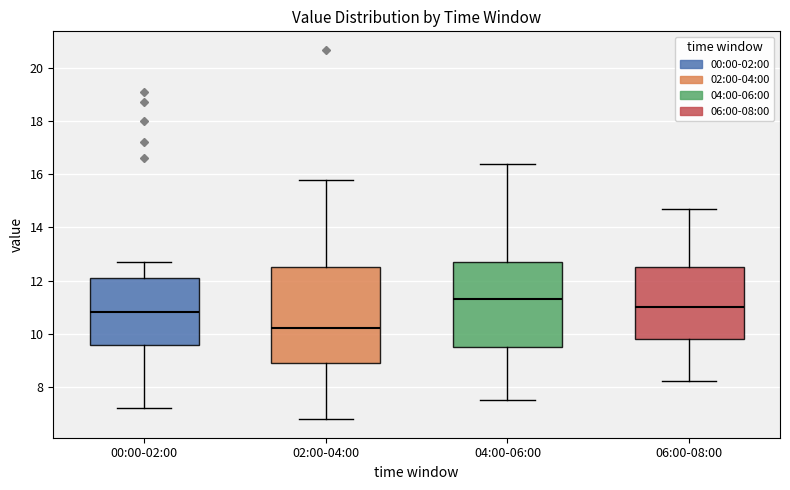

Reading left to right, transcribe this box plot: for each box, give where its median line is, the range the box spans, and where its two whiskers end, as read against the y-axis. The values are not printed on the chart, so give them approximately, as read against the axis.

00:00-02:00: median 10.8, box 9.6 to 12.2, whiskers 7.2 to 12.8
02:00-04:00: median 10.2, box 9.0 to 12.6, whiskers 6.8 to 15.8
04:00-06:00: median 11.4, box 9.6 to 12.8, whiskers 7.6 to 16.4
06:00-08:00: median 11.0, box 9.8 to 12.6, whiskers 8.2 to 14.8